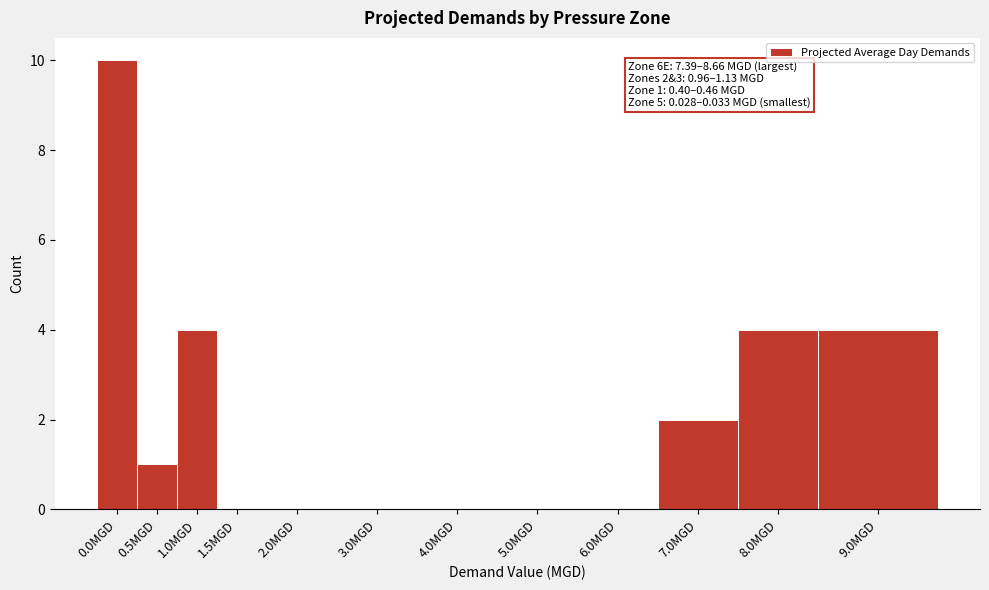

Reading left to right, extract all data points from this chart.

0.0MGD=10	0.5MGD=1	1.0MGD=4	1.5MGD=0	2.0MGD=0	3.0MGD=0	4.0MGD=0	5.0MGD=0	6.0MGD=0	7.0MGD=2	8.0MGD=4	9.0MGD=4